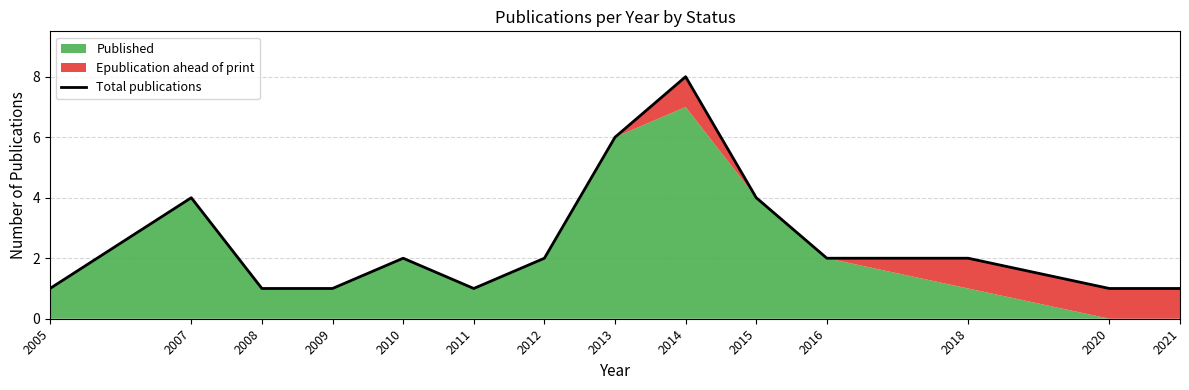

What is the value of the 2nd point from the left?

4